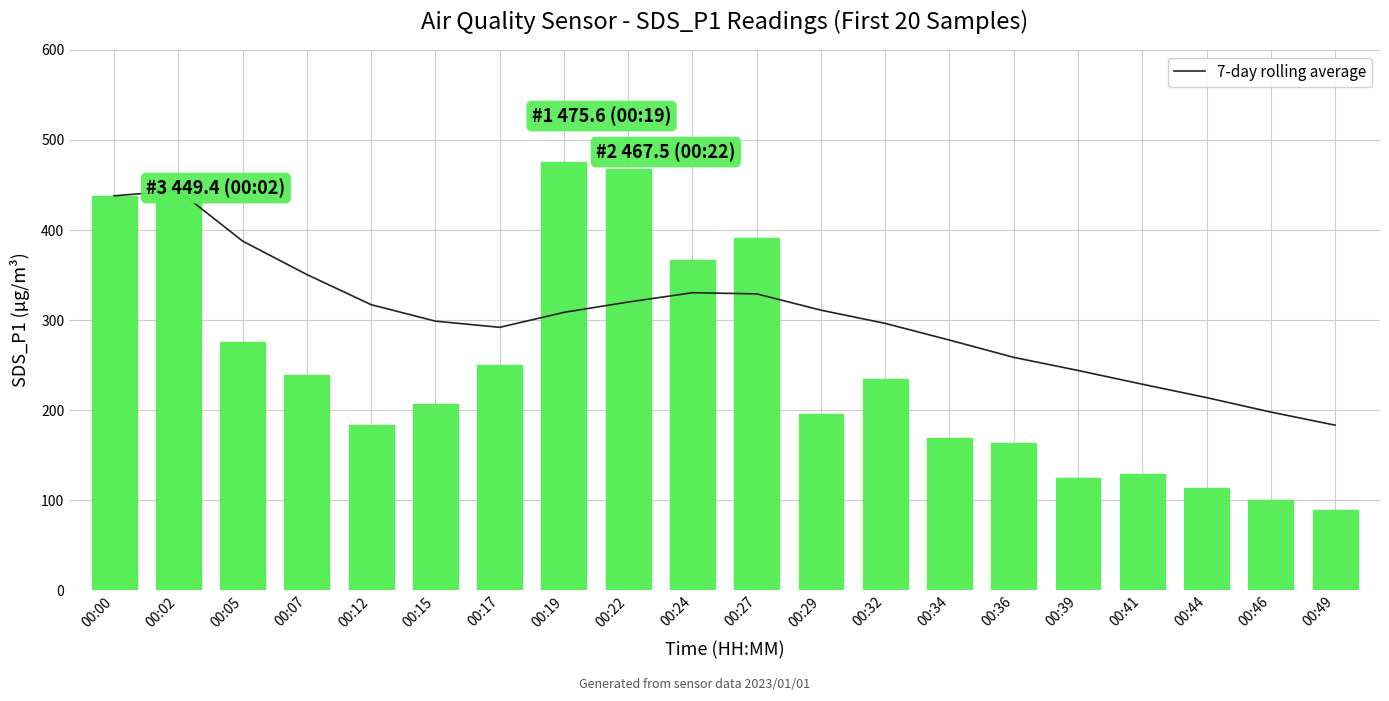

Rank the series by their maximum value, from lowest to highest.

7-day rolling average, SDS_P1